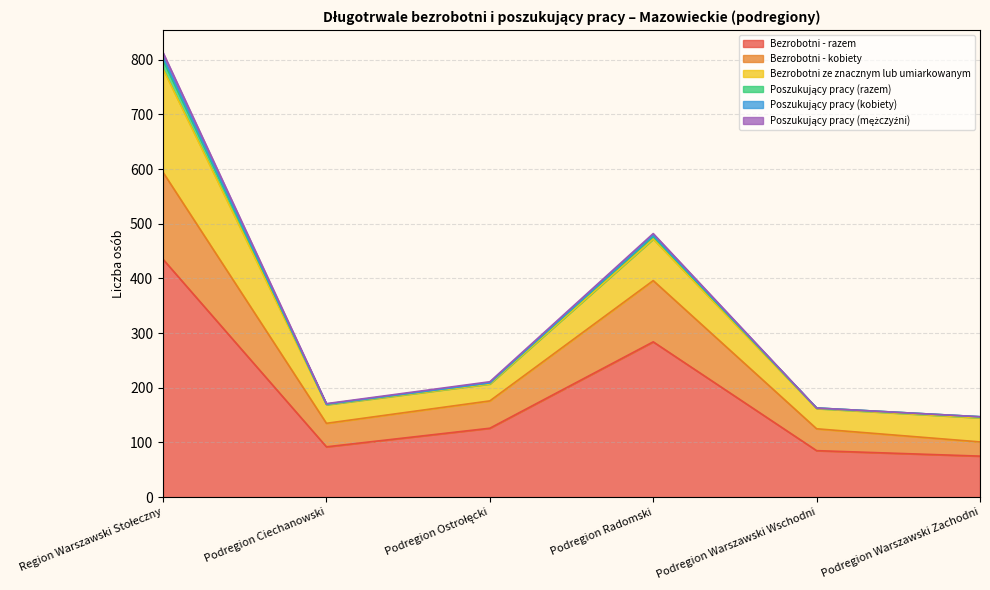

What is the minimum value for Bezrobotni - razem?

75